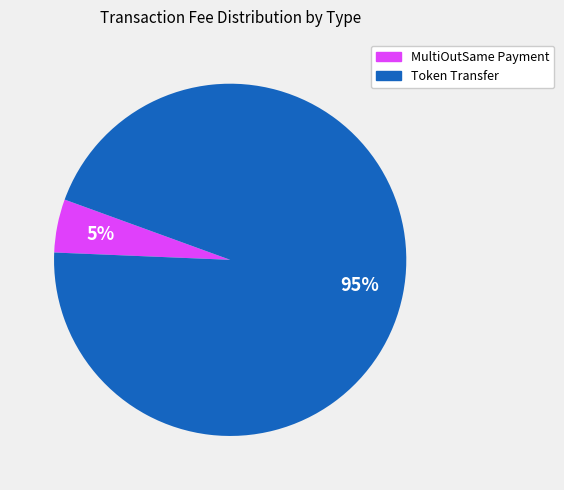

Is the sum of MultiOutSame Payment and Token Transfer greater than half?

Yes